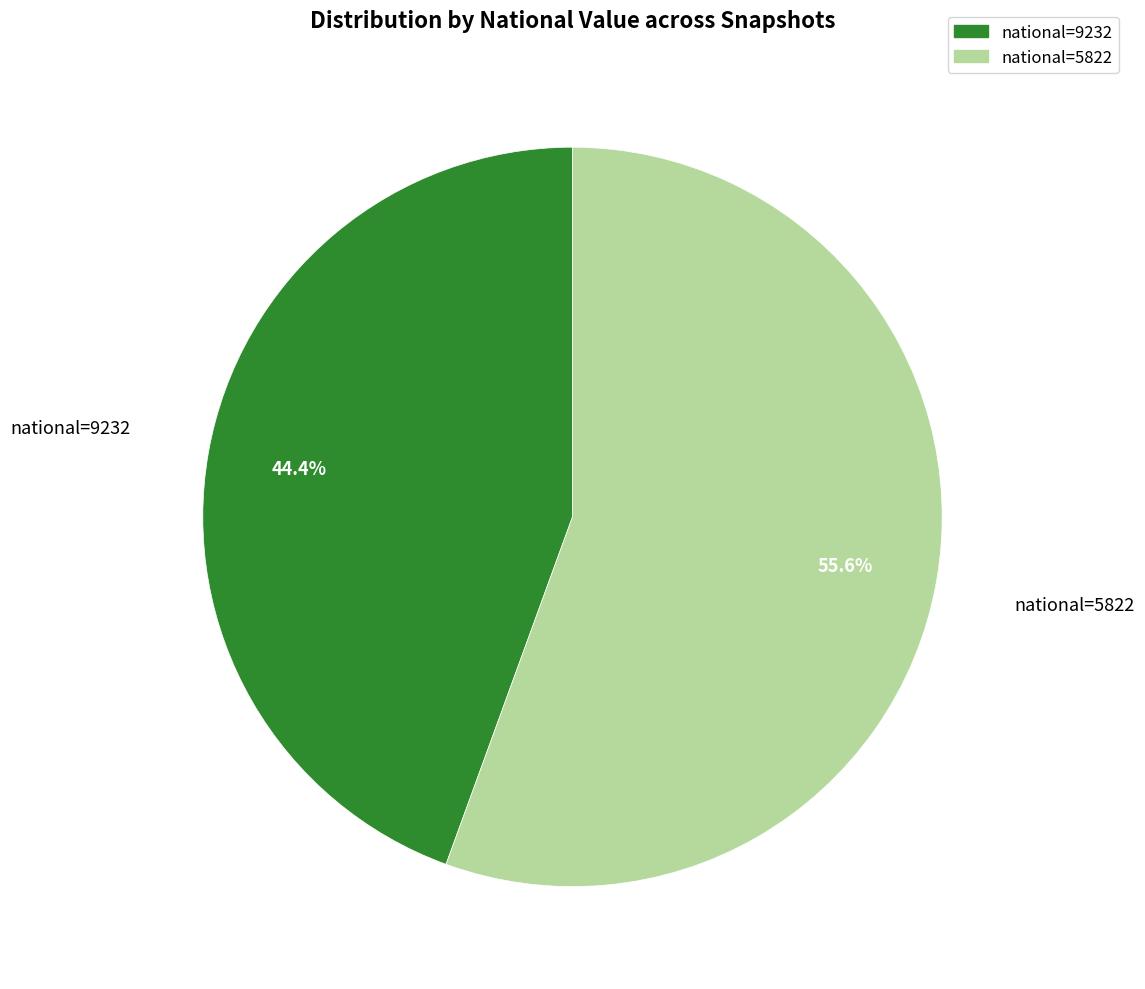

Is there a majority slice in this chart?

Yes